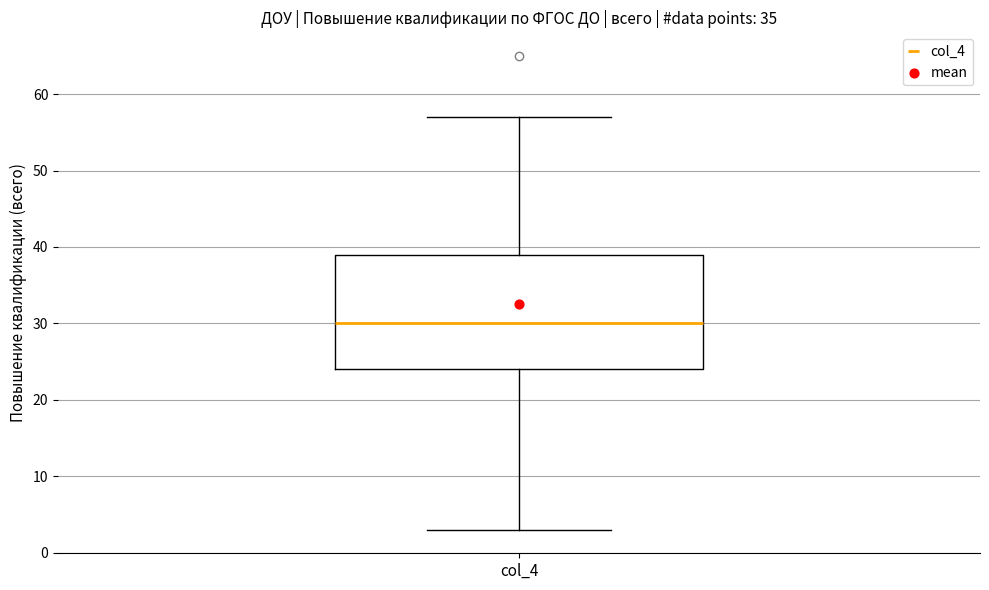

Where is the upper edge of the box for col_4 on the y-axis? The values are not printed on the chart, so give them approximately, as read against the axis.

39